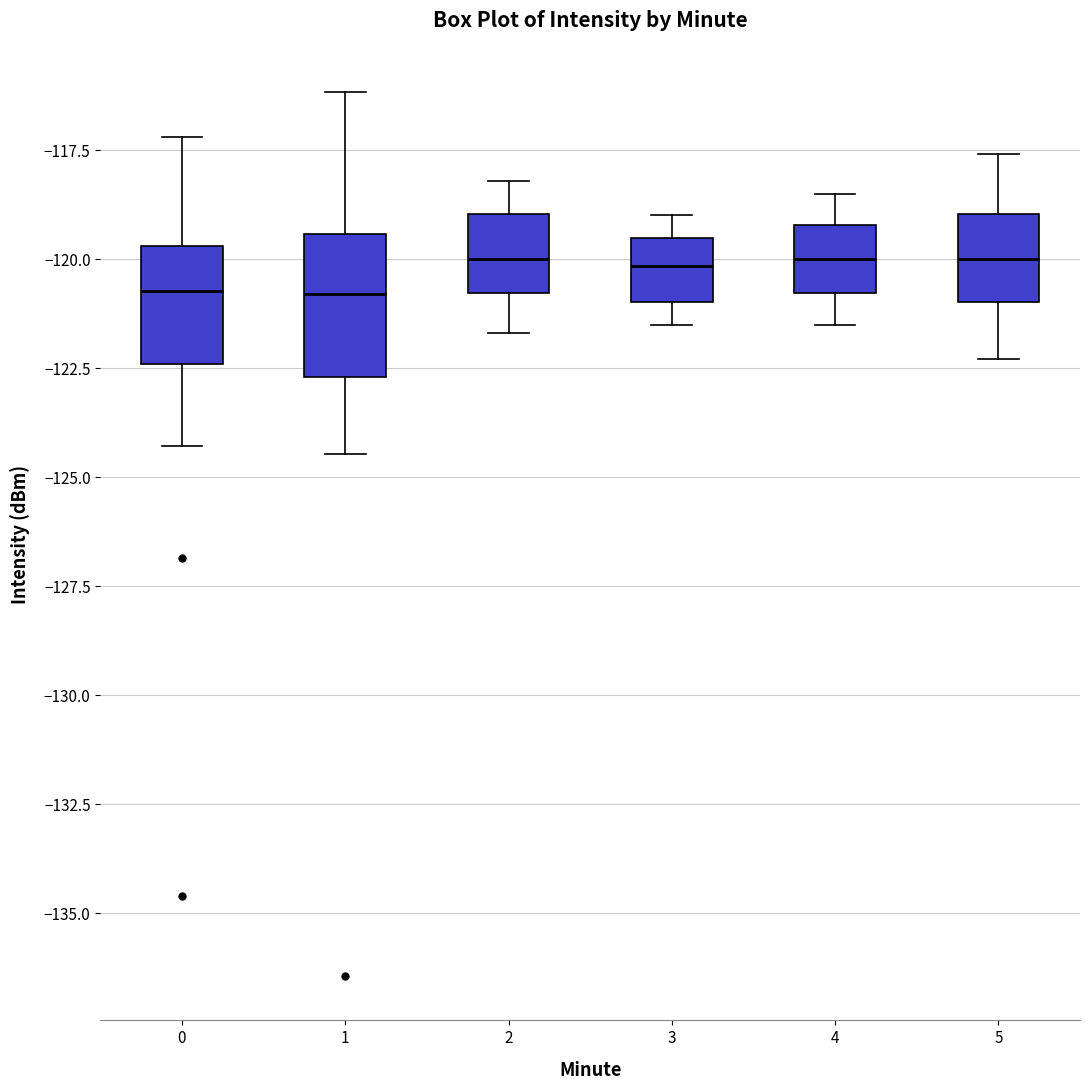

Reading left to right, read every box against the y-axis: the position of its median line, the range the box covers, and the ends of its whiskers. The values are not printed on the chart, so give them approximately, as read against the axis.

0: median -120.5, box -122.5 to -119.5, whiskers -124.5 to -117.0
1: median -121.0, box -122.5 to -119.5, whiskers -124.5 to -116.0
2: median -120.0, box -121.0 to -119.0, whiskers -121.5 to -118.0
3: median -120.0, box -121.0 to -119.5, whiskers -121.5 to -119.0
4: median -120.0, box -121.0 to -119.0, whiskers -121.5 to -118.5
5: median -120.0, box -121.0 to -119.0, whiskers -122.5 to -117.5